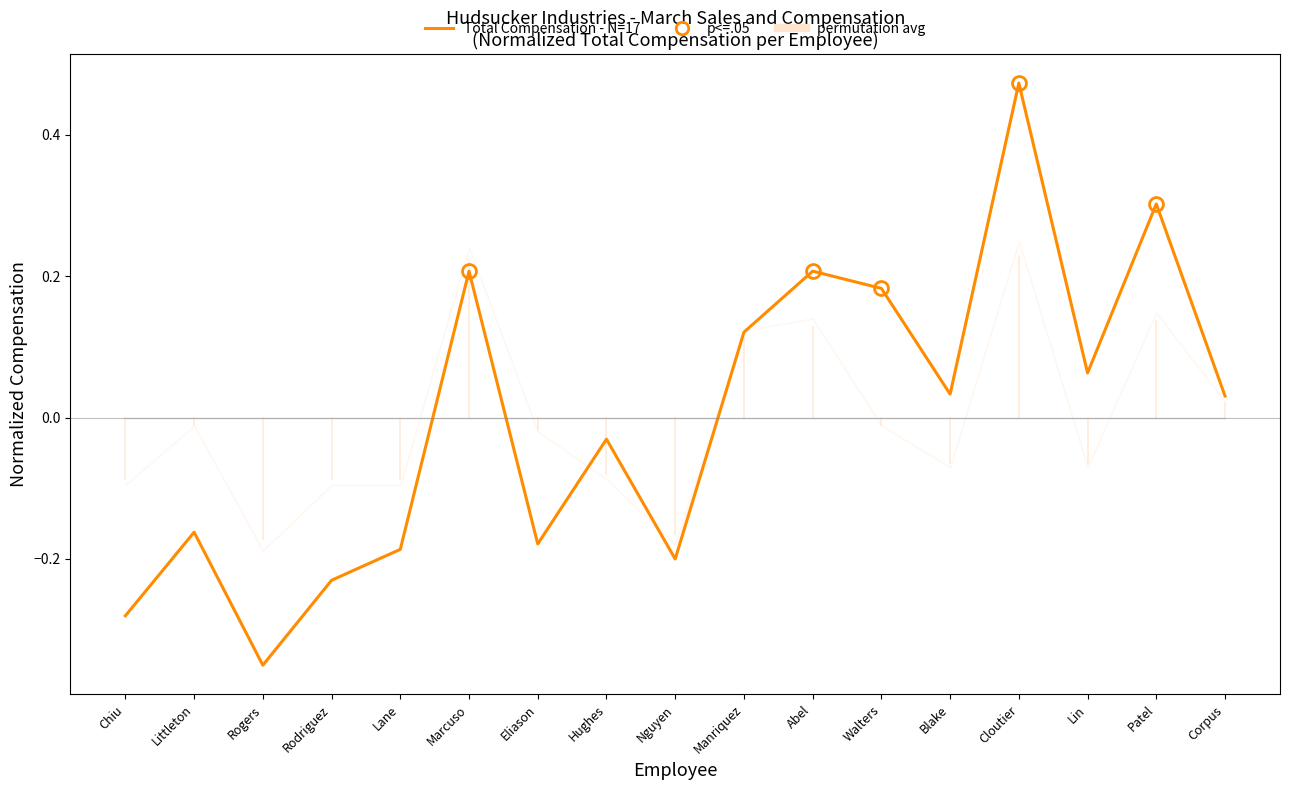

How many data points are less than 0?

8